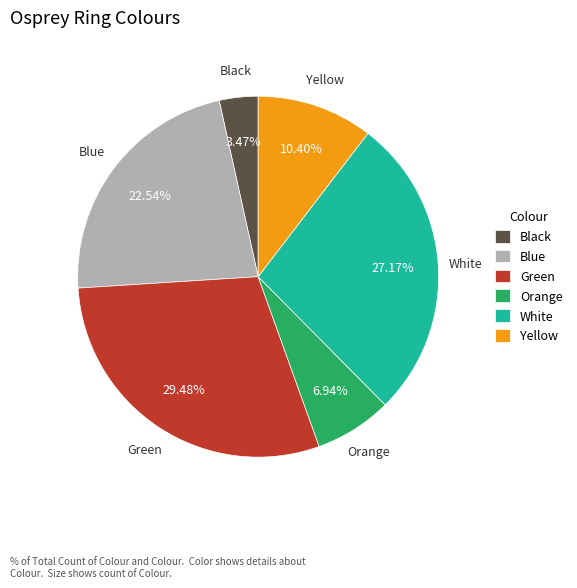

Which category has the biggest portion of the pie?

Green